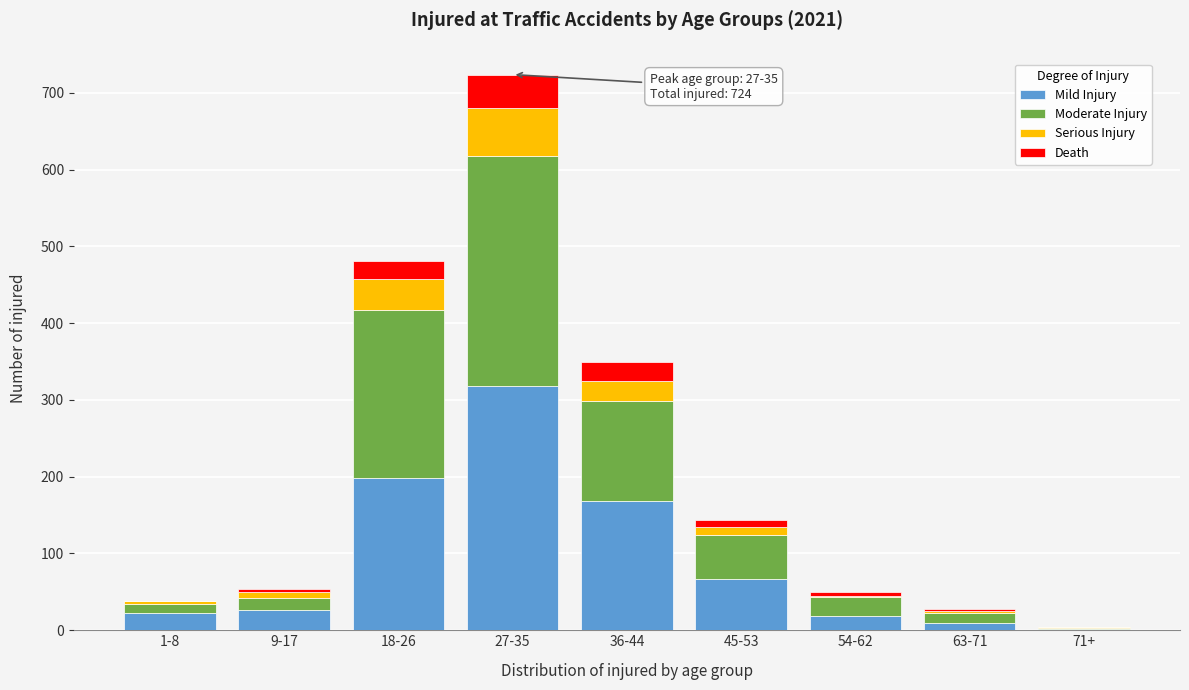

What is the sum of all Mild Injury values?

831